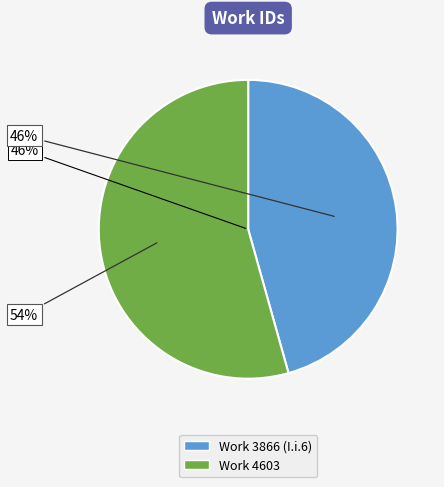

How many slices are in this pie chart?

2